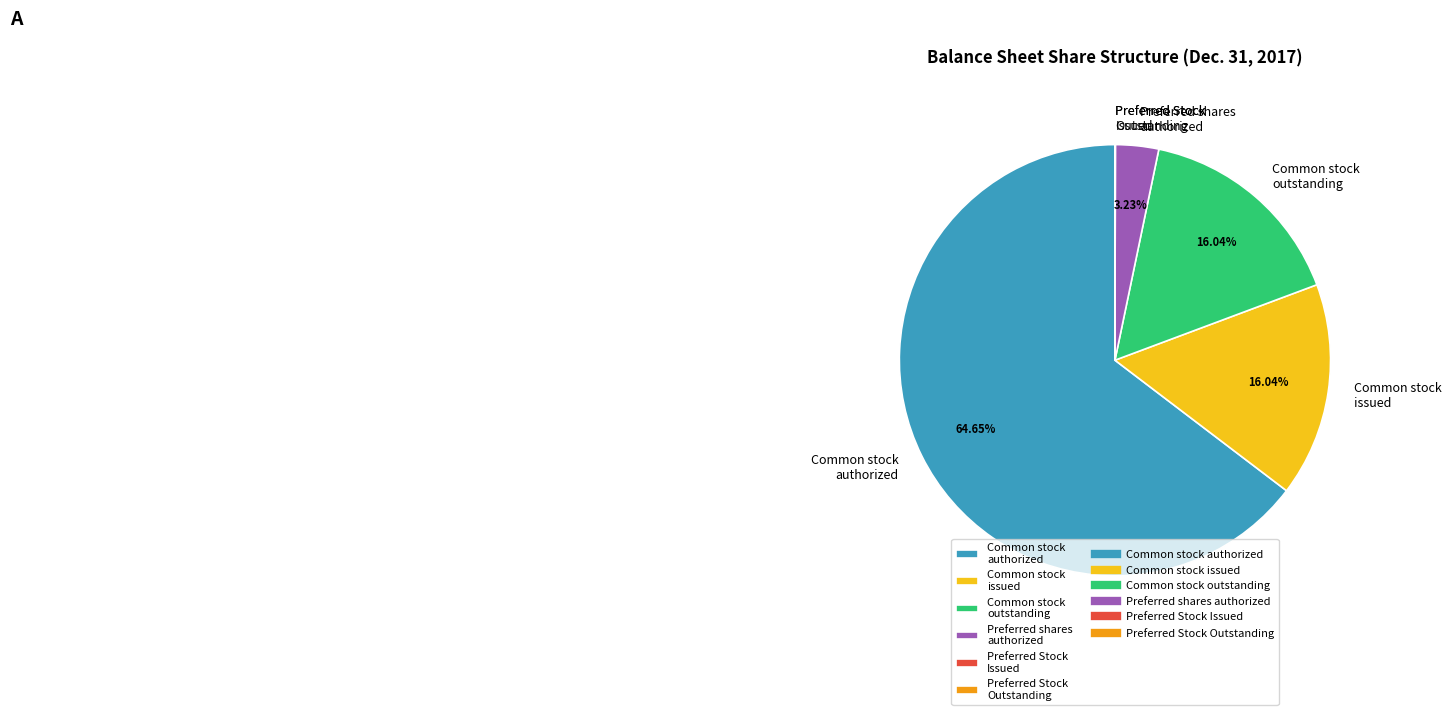

What is the largest slice in the pie chart?

Common stock authorized